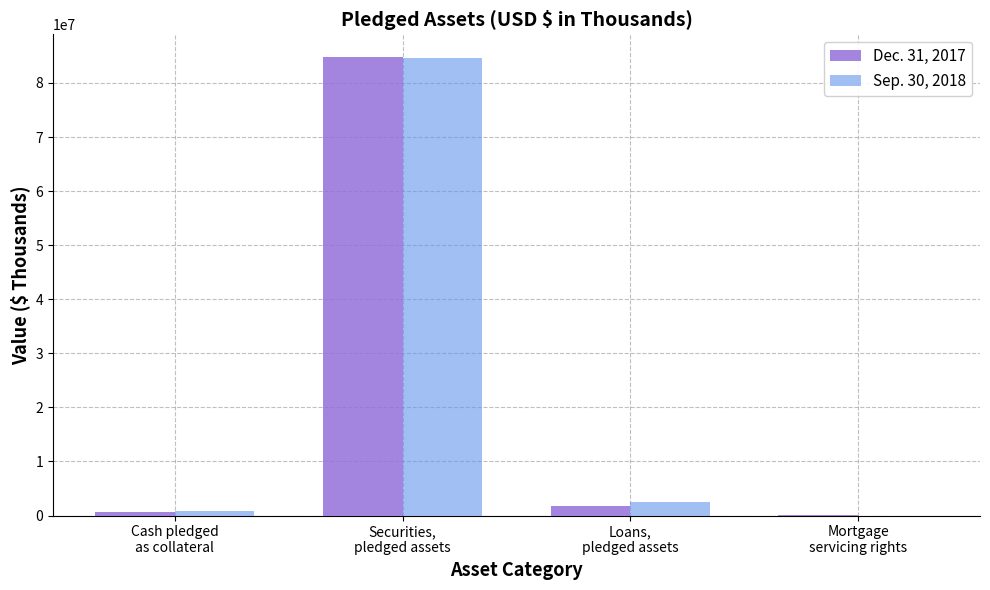

At which label does Dec. 31, 2017 first exceed 1811062?

Securities,
pledged assets